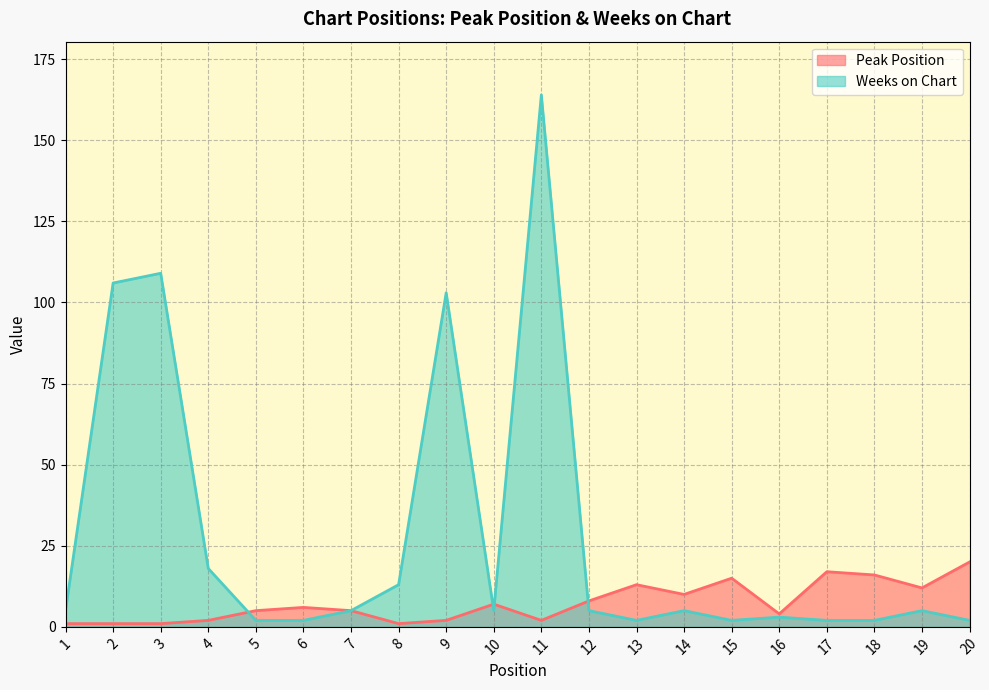

How many series are shown in this chart?

2